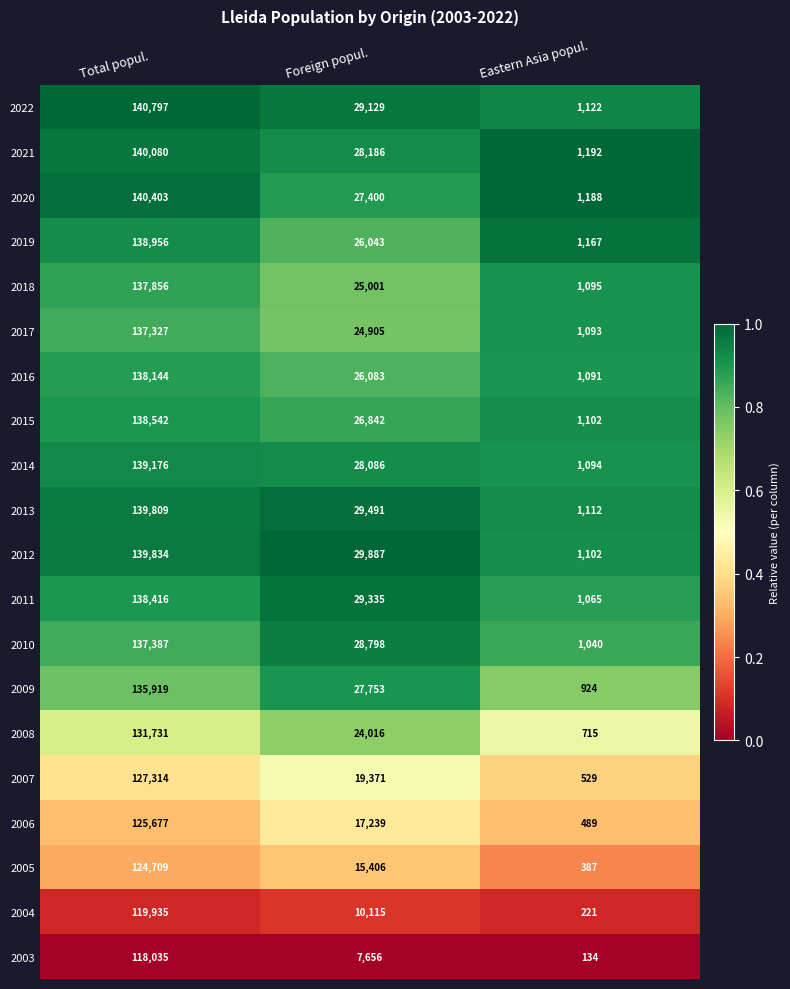

Which series has the largest total across all categories?

2022